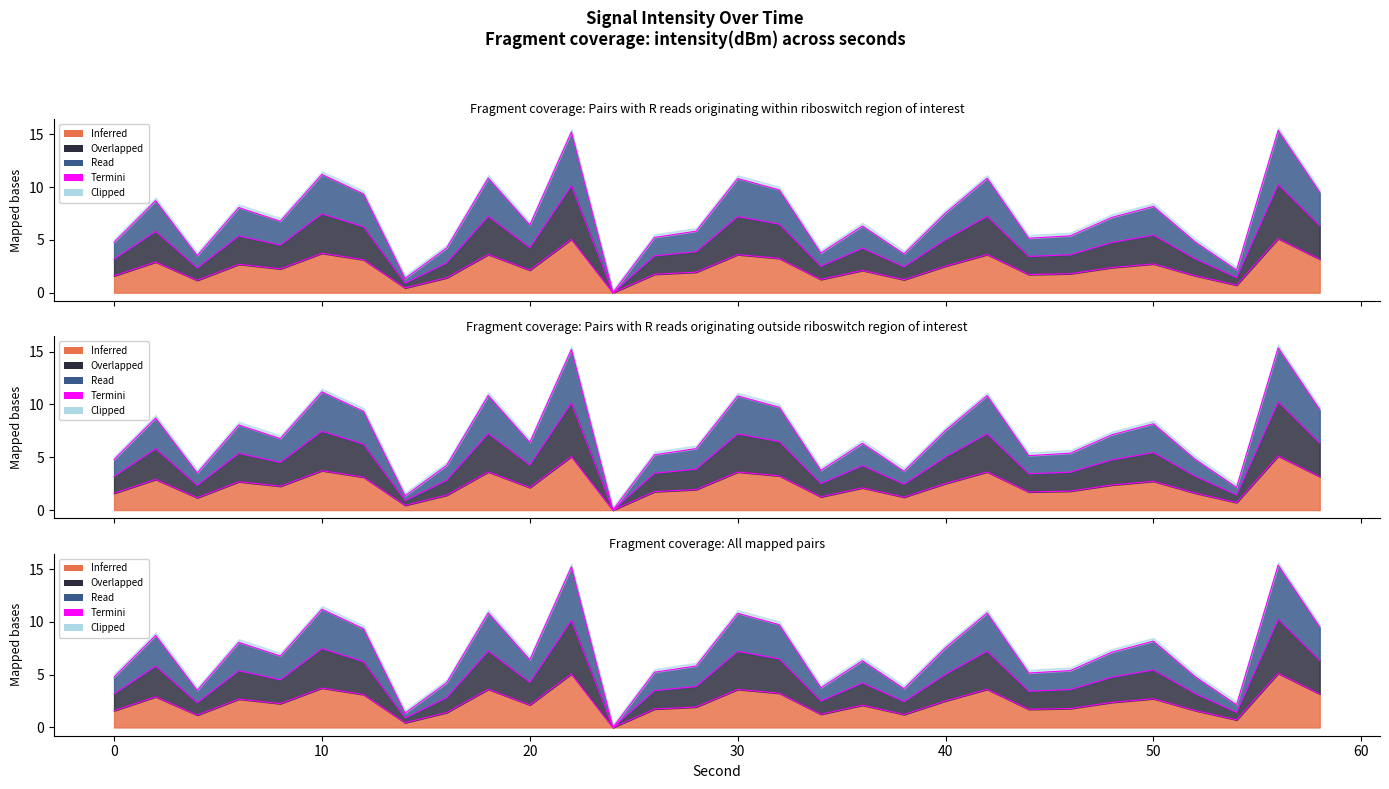

What is the spread (max minus min) of values at 58?

6.3